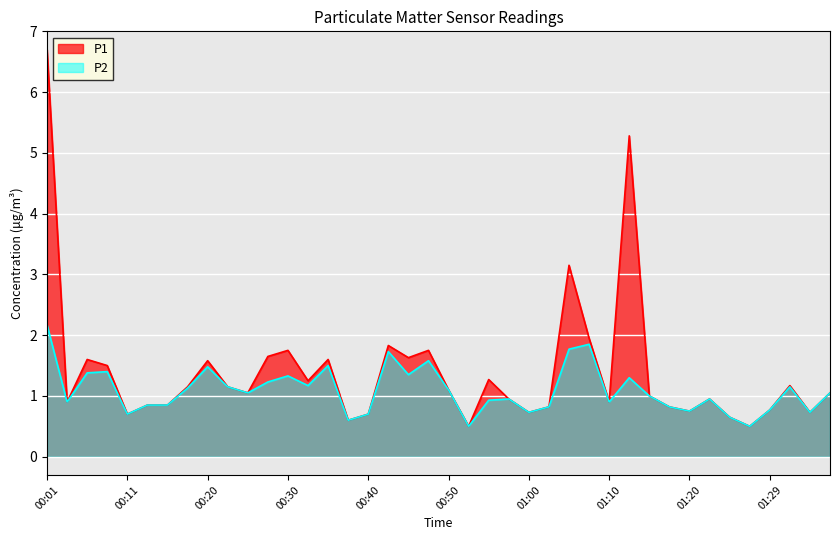

Which category has the lowest value in the P2 series?

00:52